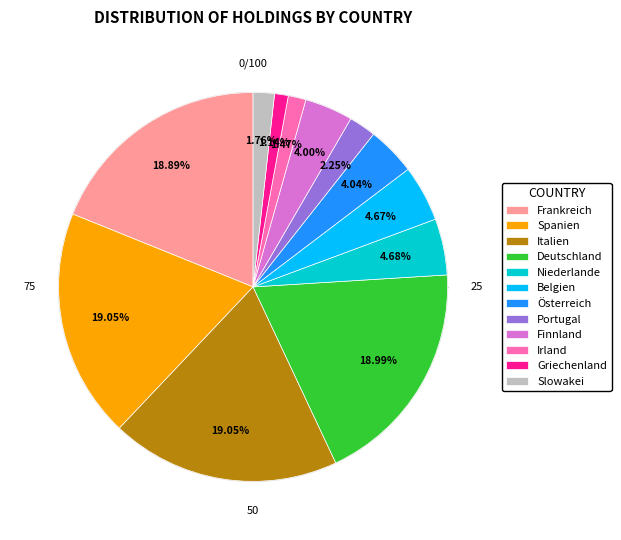

Count the number of slices in the pie.

12